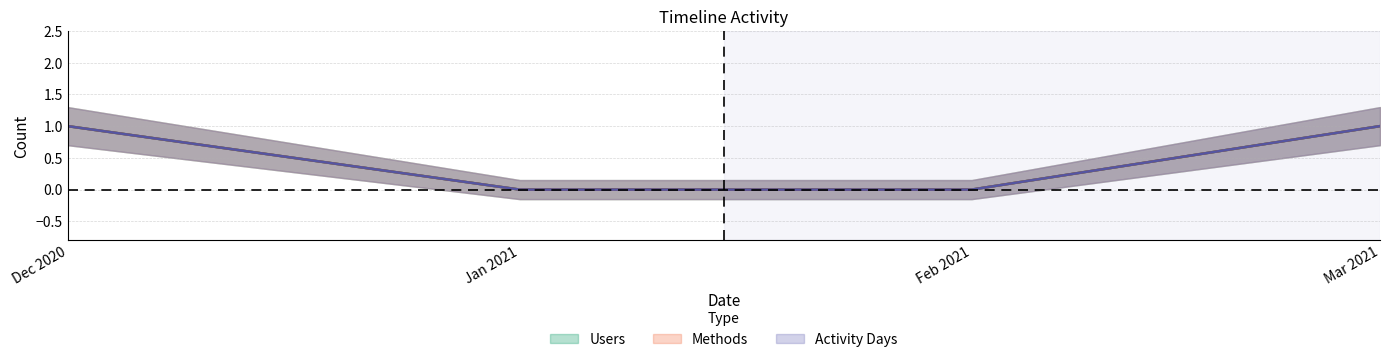

True or false: Methods has more than 2 points higher than both neighbors.

False